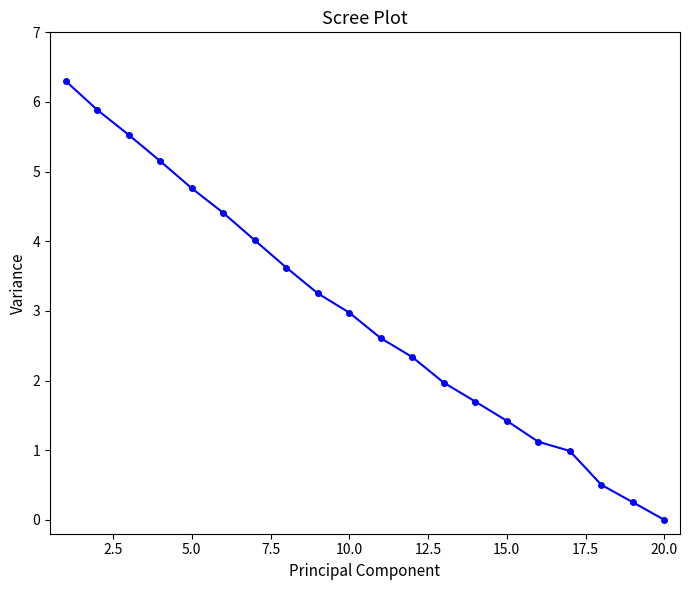

What is the average value?

2.9